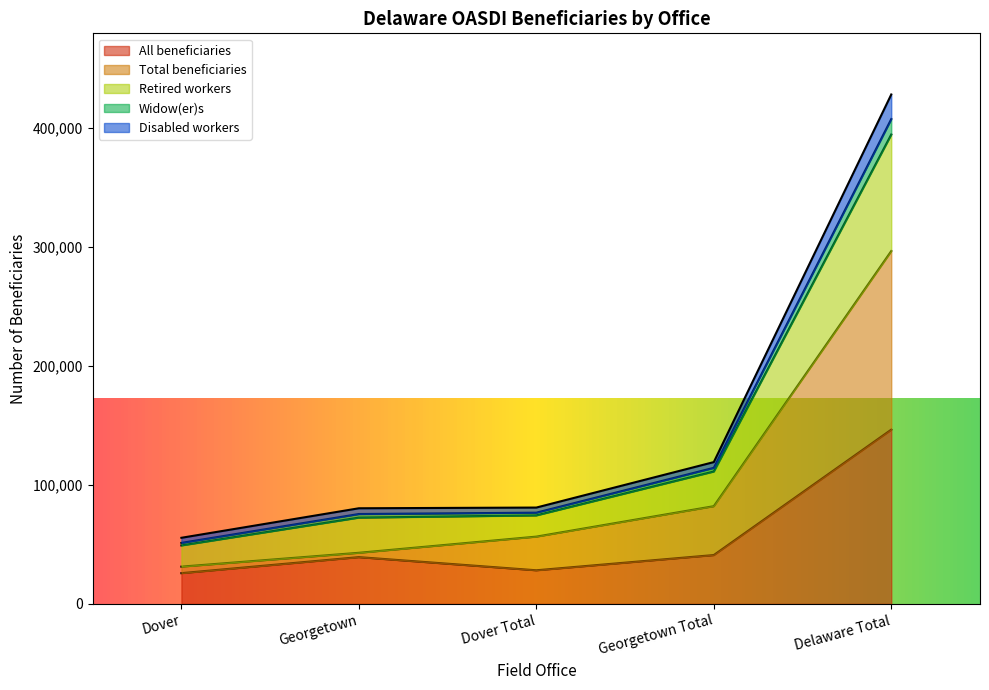

Is it true that All beneficiaries equals 70116 at Delaware Total?

False